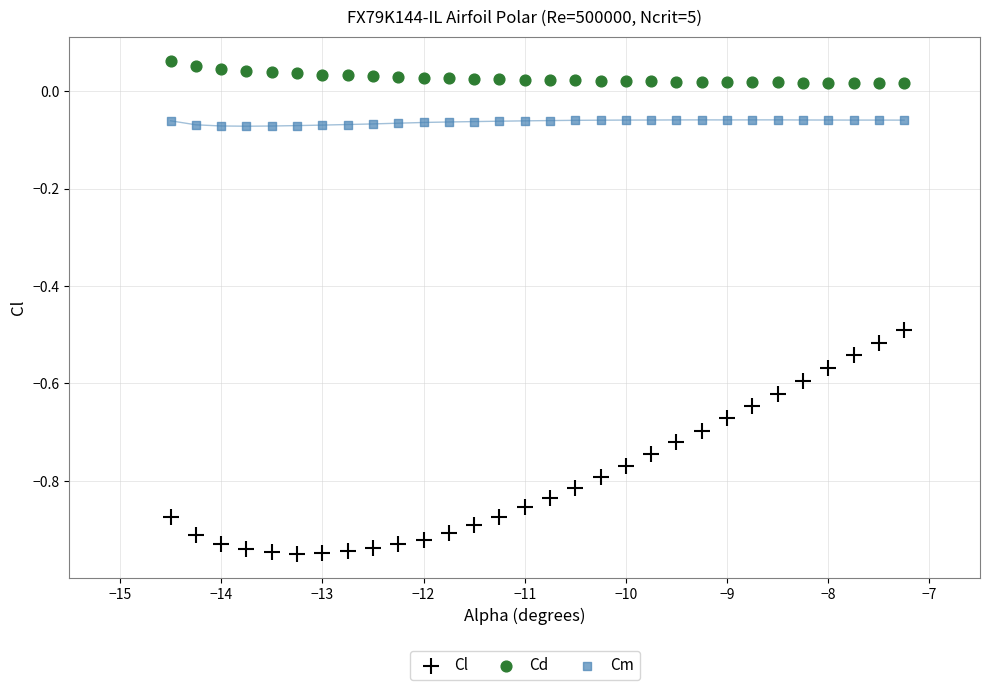

Across all data points, what is the range of X values (max minus min)?

7.2